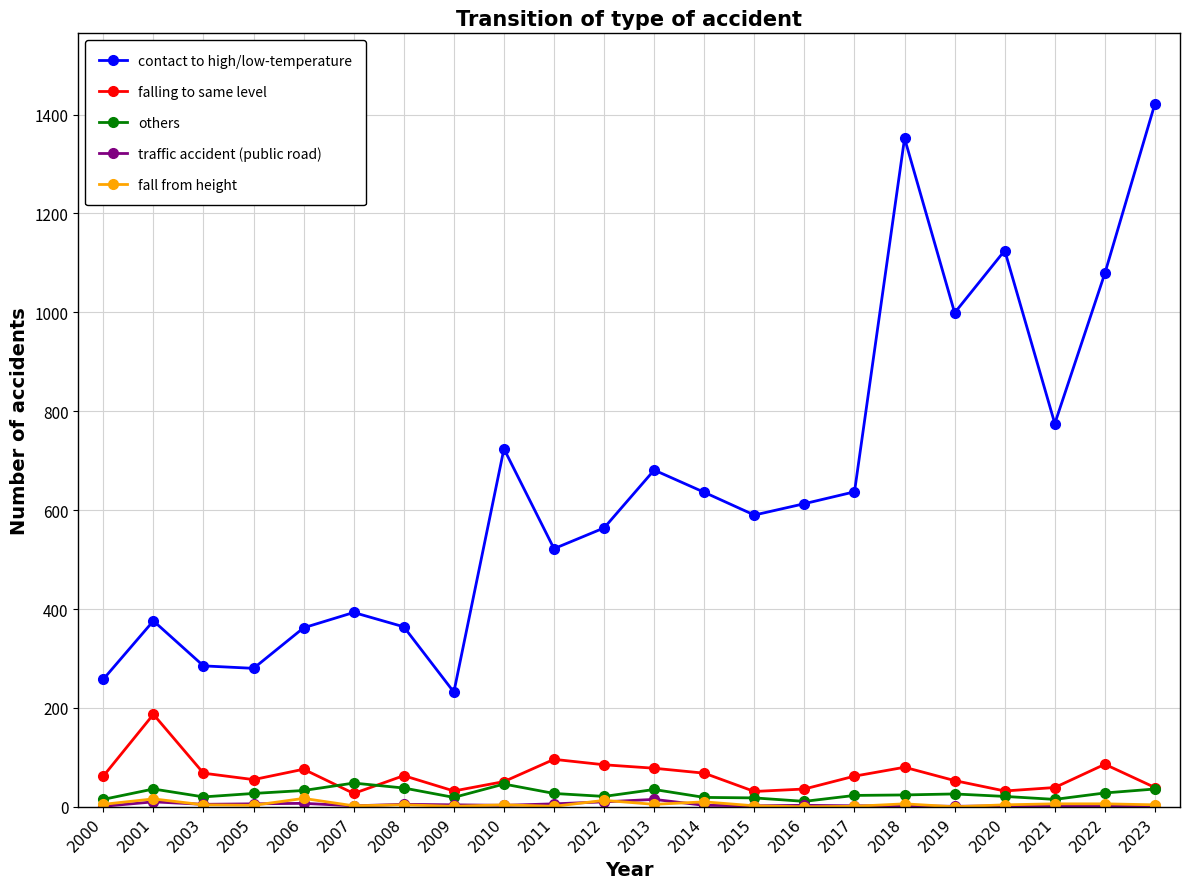

What is the greatest value displayed?

1422